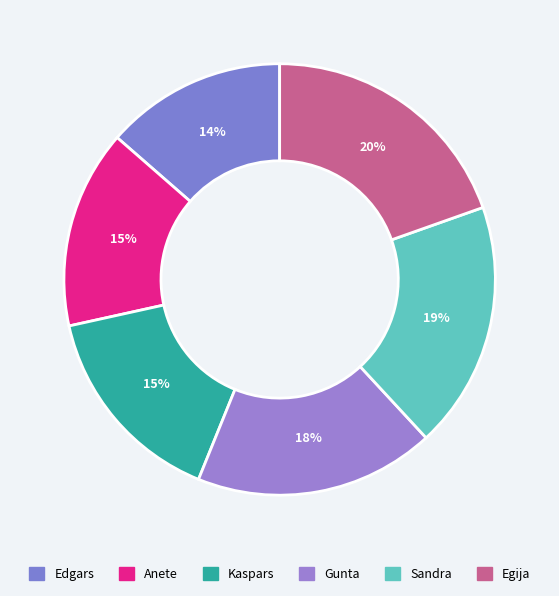

Is there any slice that represents more than half of the pie?

No